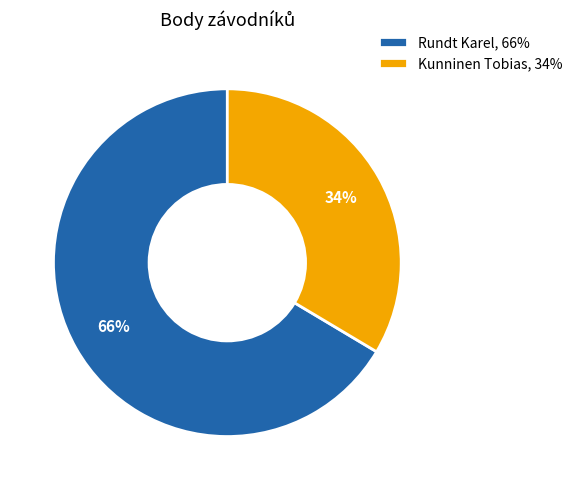

Do Kunninen Tobias, 34% and Rundt Karel, 66% together represent more than half of the pie?

Yes